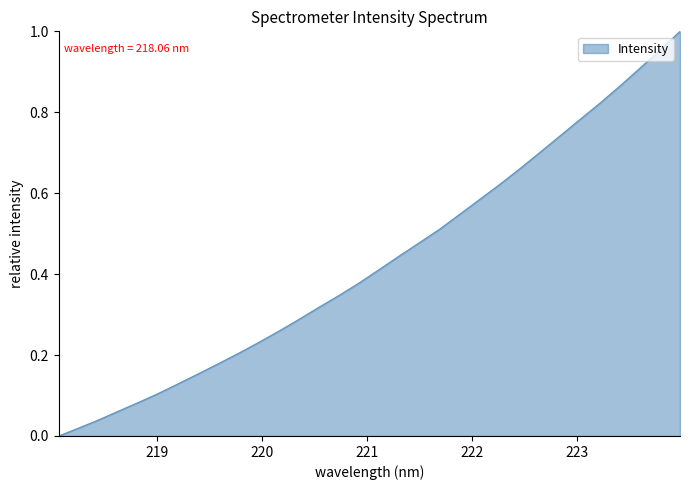

How many lines are shown in the chart?

1